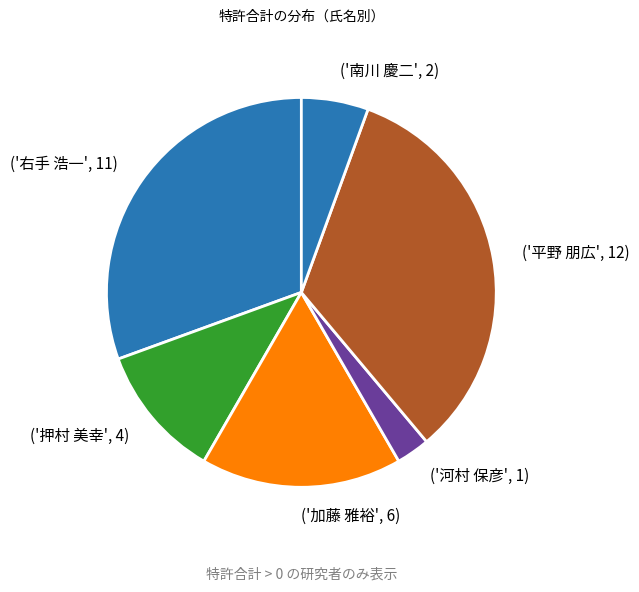

How many slices are in this pie chart?

6